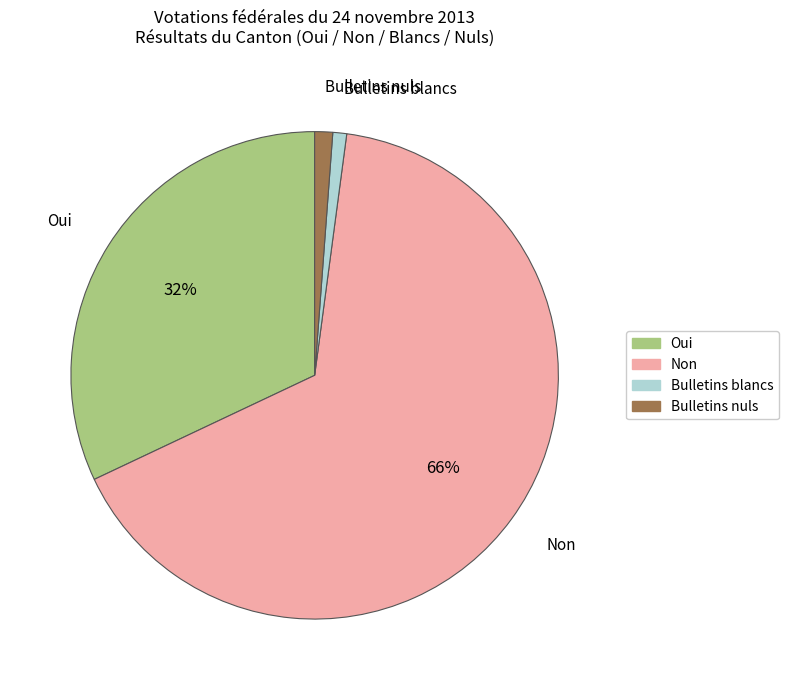

Which category has the biggest portion of the pie?

Non